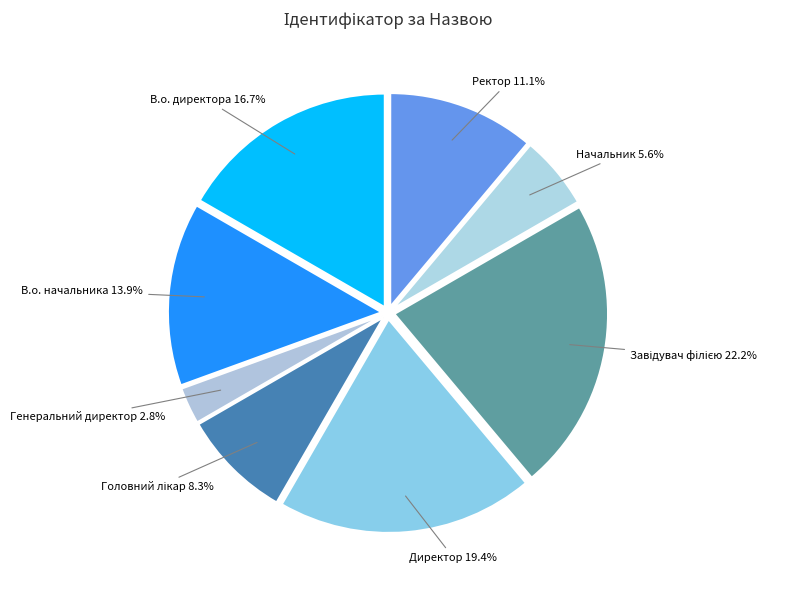

True or false: Директор accounts for 19% of the total.

True